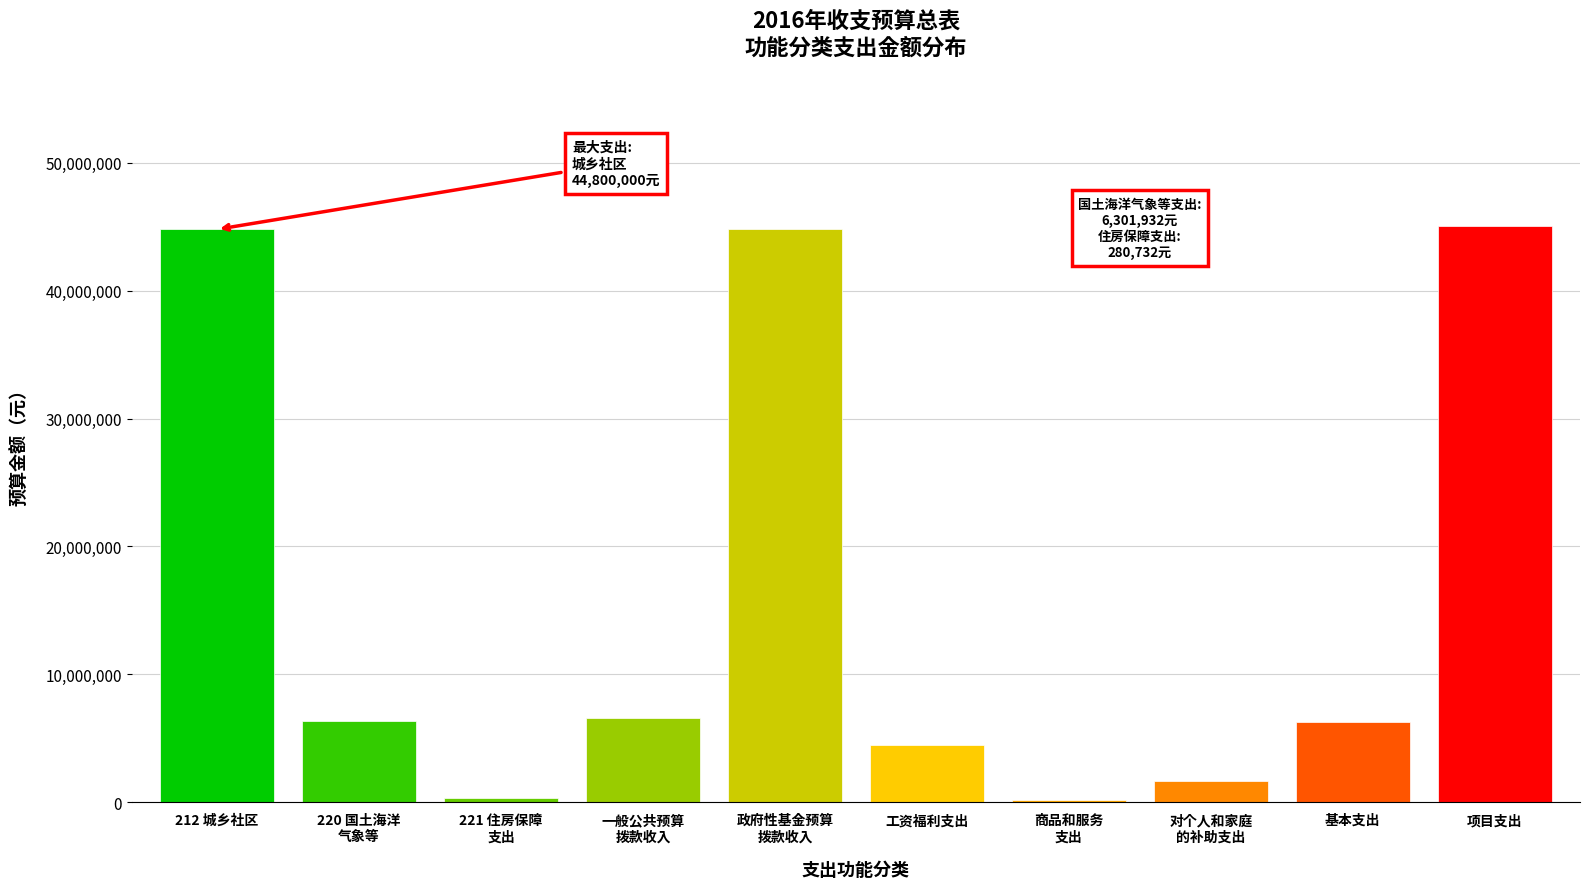

What is the change in value from 工资福利支出 to 基本支出?

+1815970.6